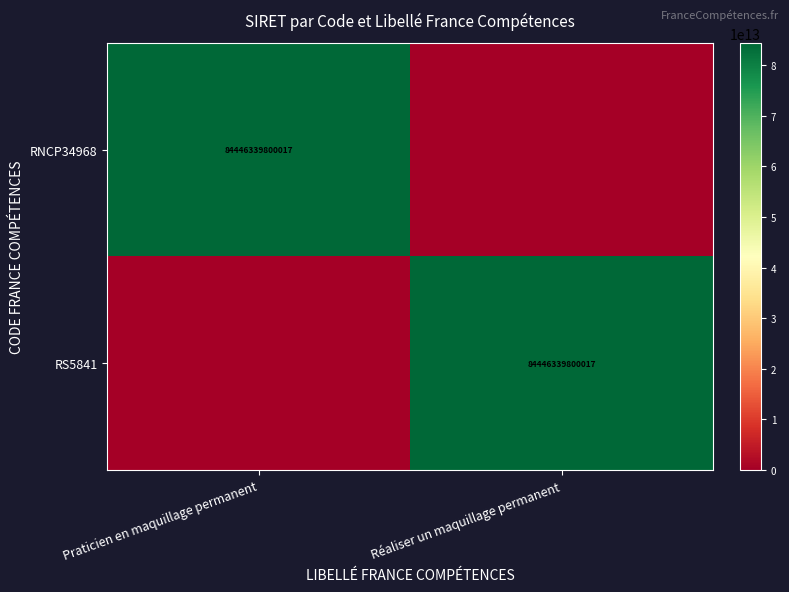

The value of RS5841 at Réaliser un maquillage permanent is 84446339800017. True or false?

True